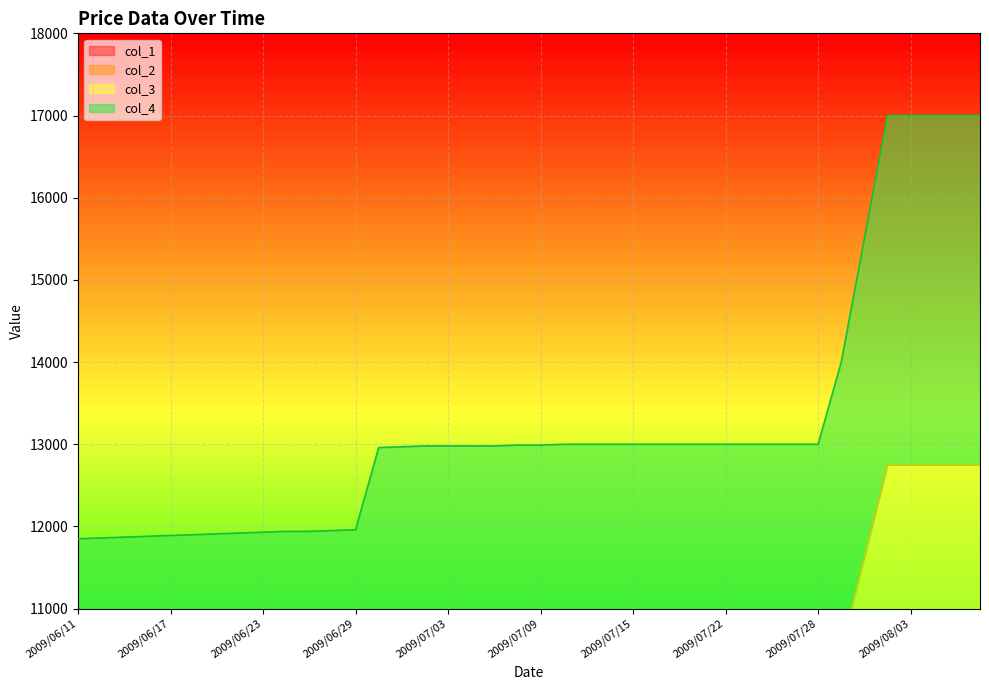

How many values in the col_2 series are below 6495?

19